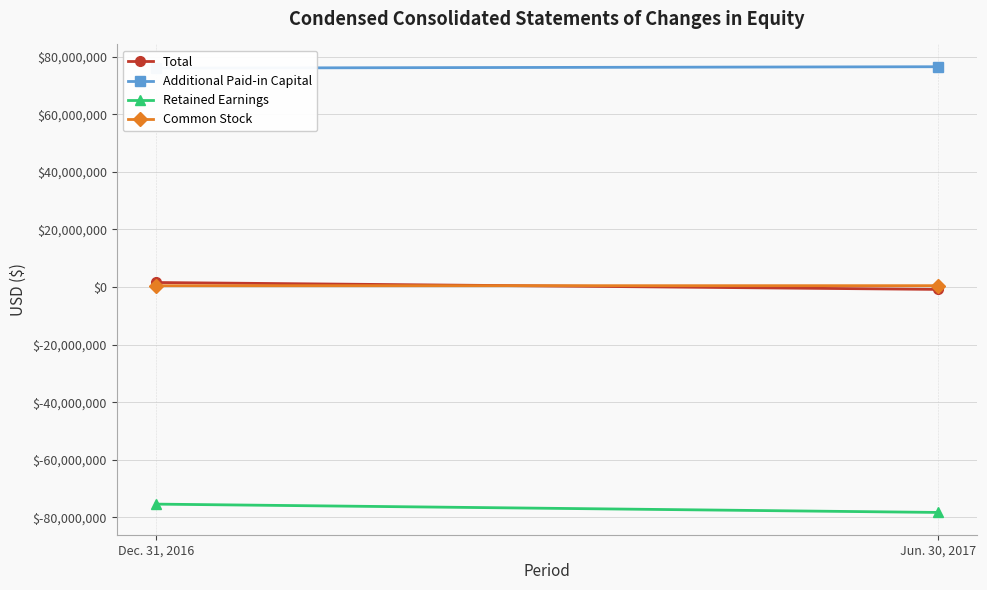

What is the total value across all series at Dec. 31, 2016?

2700000